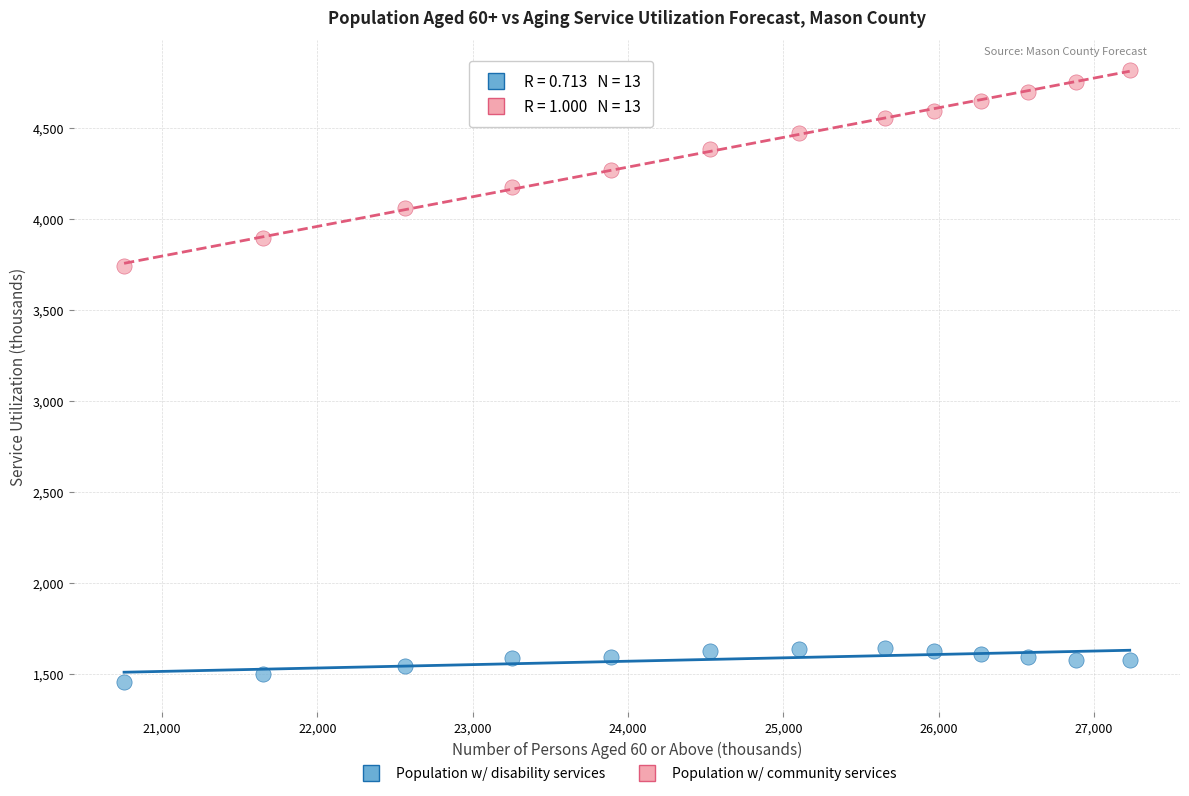

Which series has the largest Y range (max minus min)?

Population w/ community services